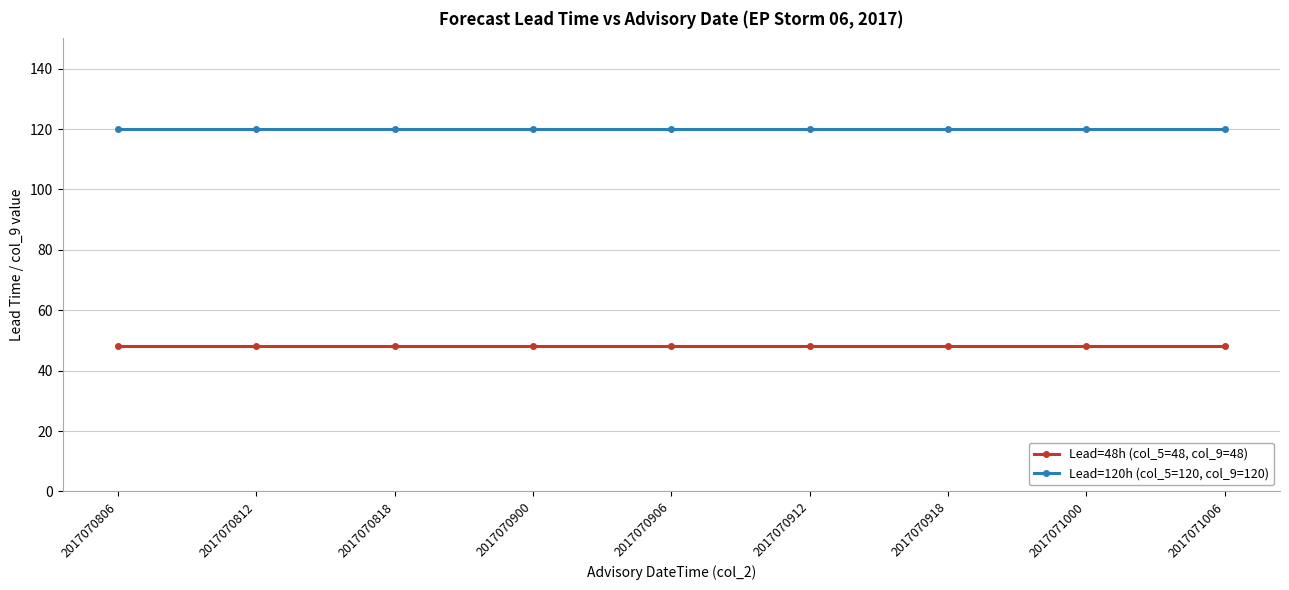

What is the value of the Lead=48h (col_5=48, col_9=48) point at the 6th from the left?

48